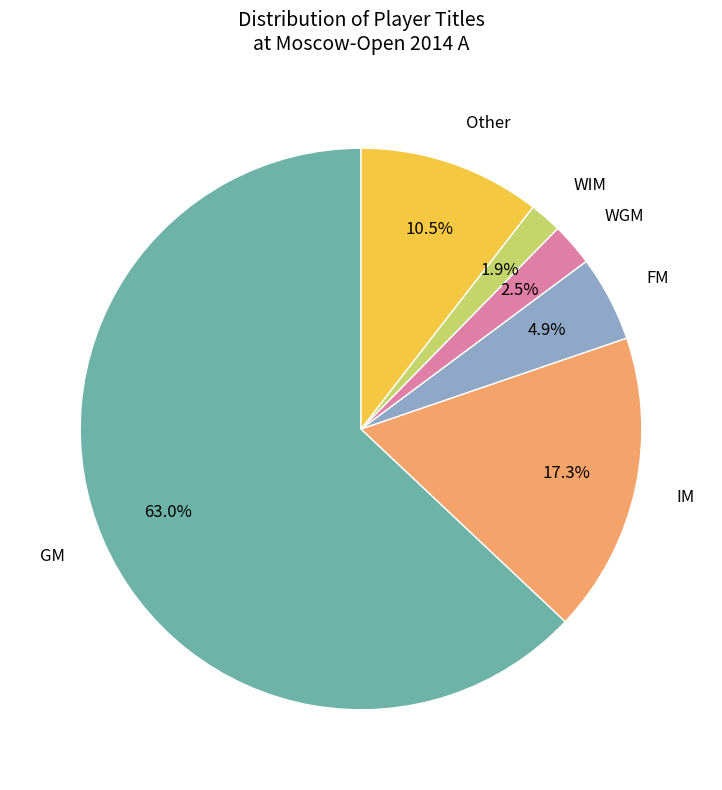

To the nearest percent, what is the difference between the largest and smallest slice percentages?

61%